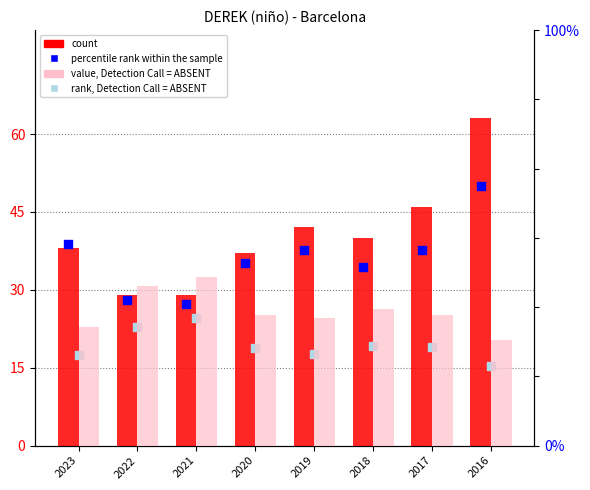

Is the value of percentile rank within the sample at 2020 greater than the value of rank, Detection Call = ABSENT at 2022?

Yes